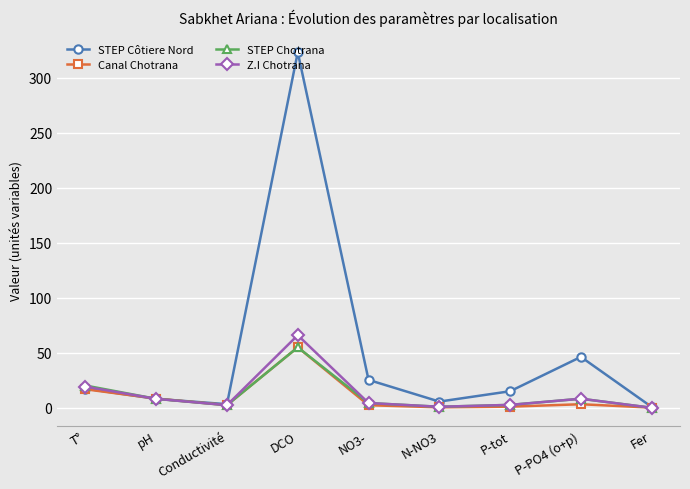

True or false: Canal Chotrana has more than 1 interior local peaks.

True